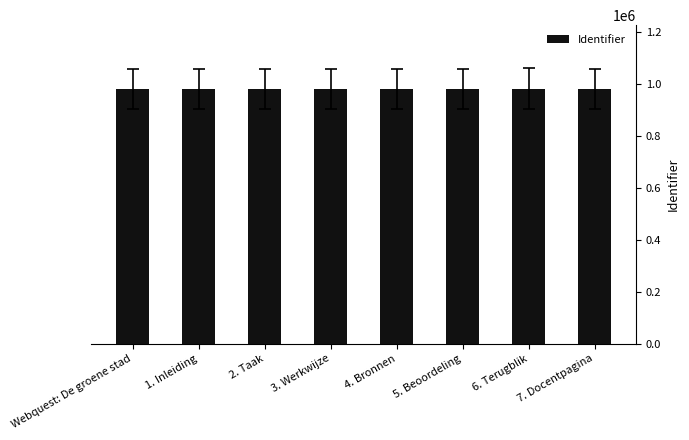

How many bars are there in total?

8